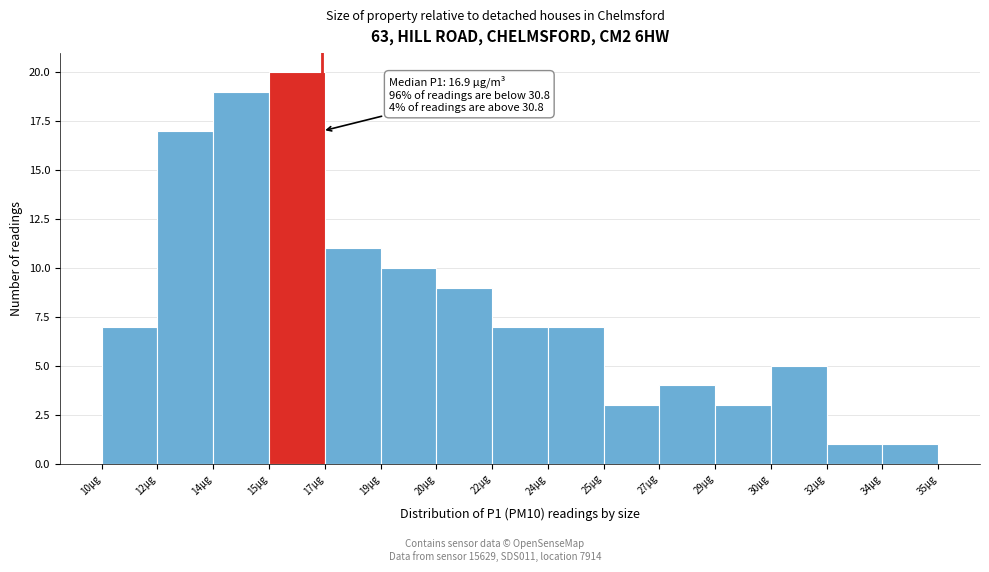

Reading left to right, extract all data points from this chart.

10µg=7	12µg=17	14µg=19	15µg=20	17µg=11	19µg=10	20µg=9	22µg=7	24µg=7	25µg=3	27µg=4	29µg=3	30µg=5	32µg=1	35µg=1